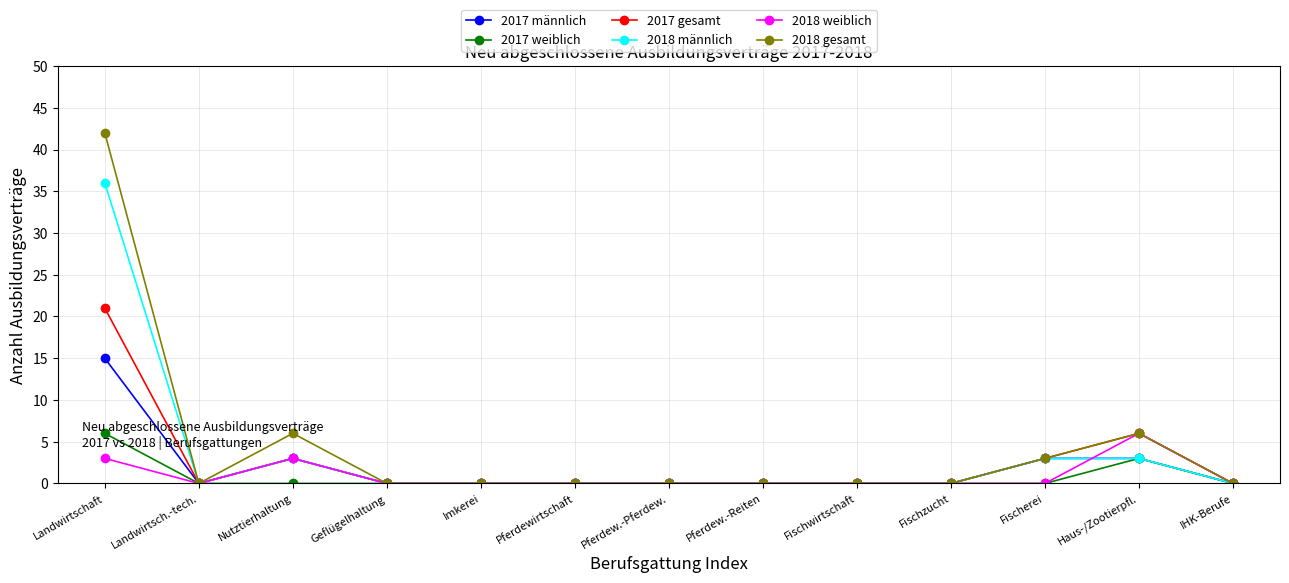

What is the maximum value for 2018 männlich?

36